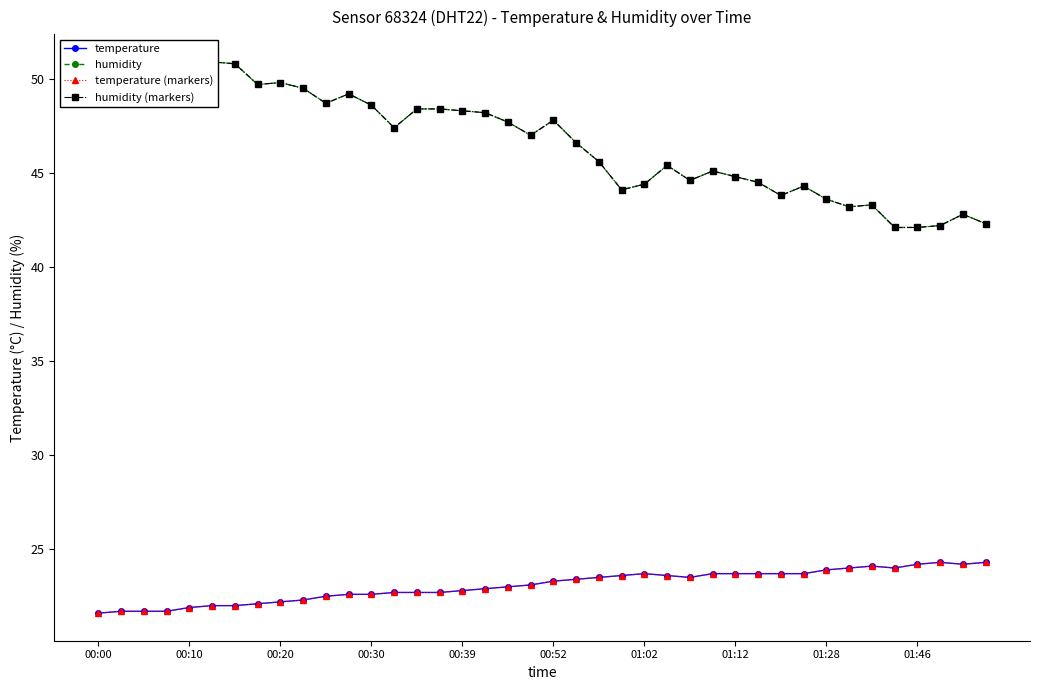

Where is the first local minimum for temperature (markers)?

26